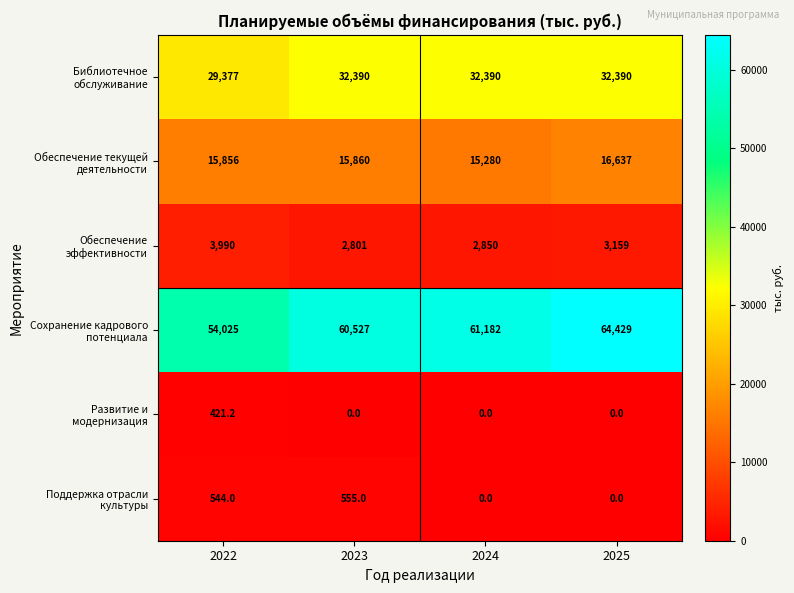

What is the maximum value shown in the chart?

64429.0